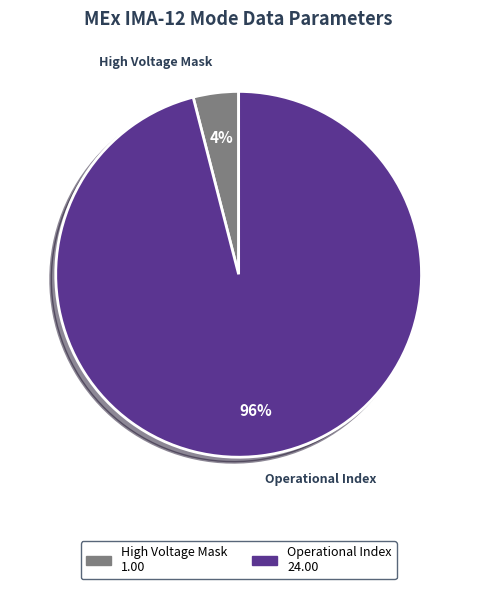

Does any single category account for the majority?

Yes